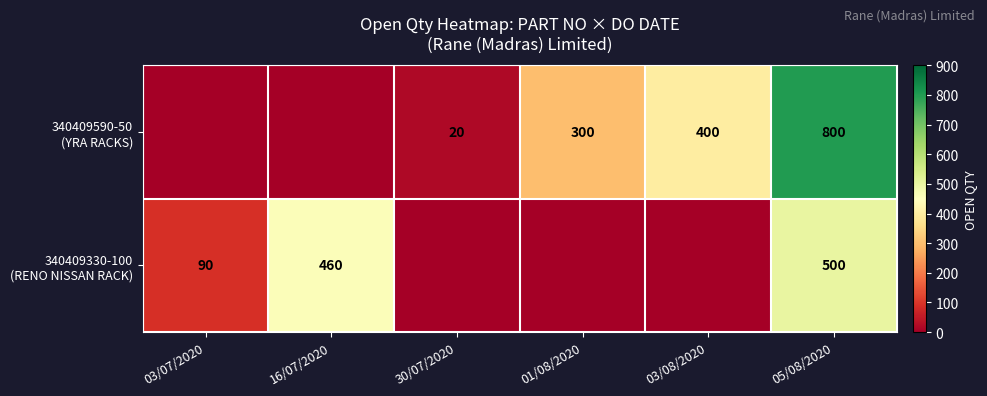

Is the value of 340409330-100 (RENO NISSAN RACK) at 01/08/2020 greater than the value of 340409590-50 (YRA RACKS) at 05/08/2020?

No